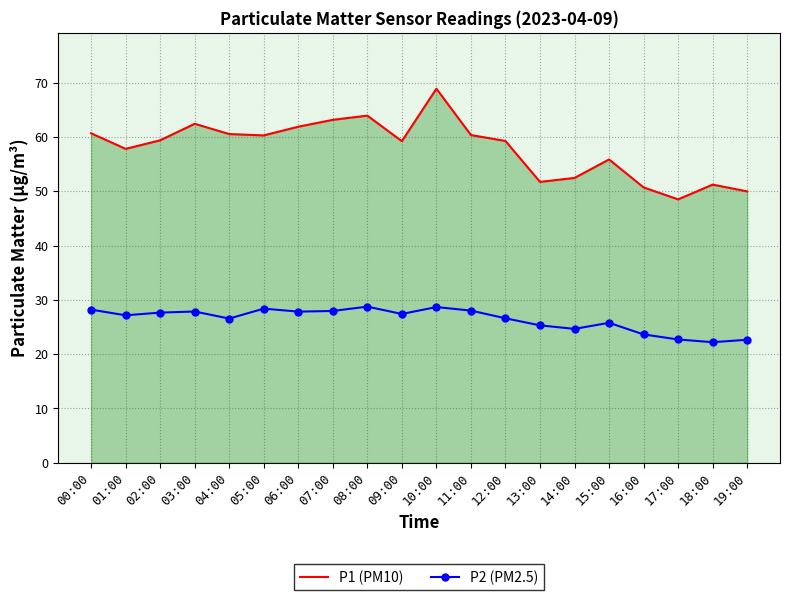

Which series has the widest spread of values?

P1 (PM10)